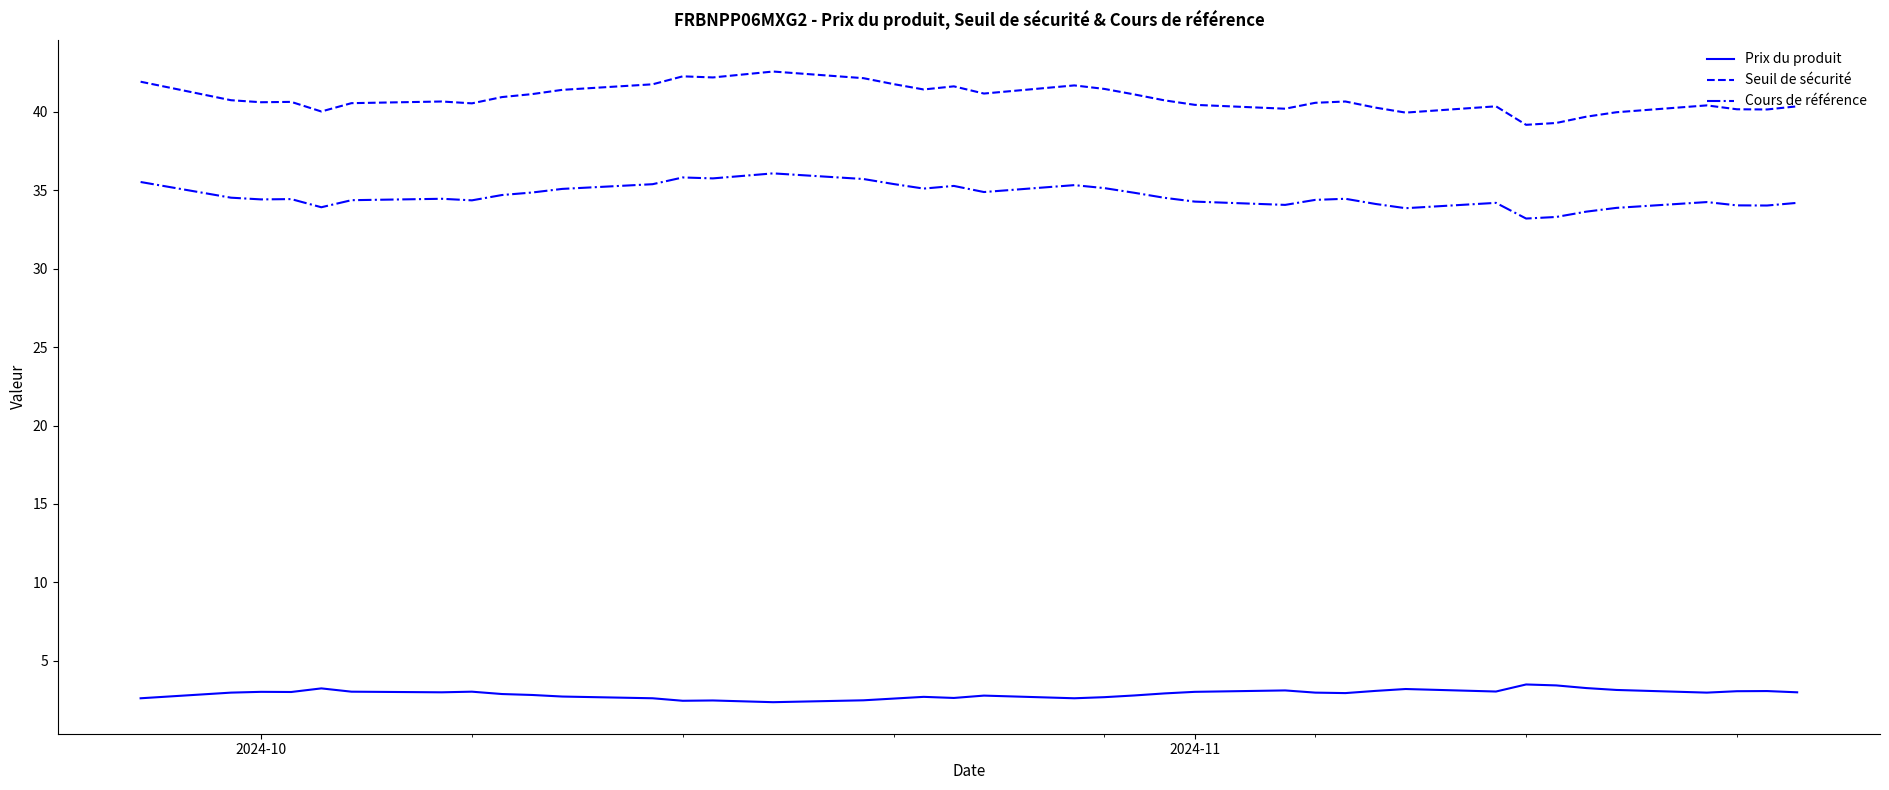

What is the greatest value displayed?

42.6